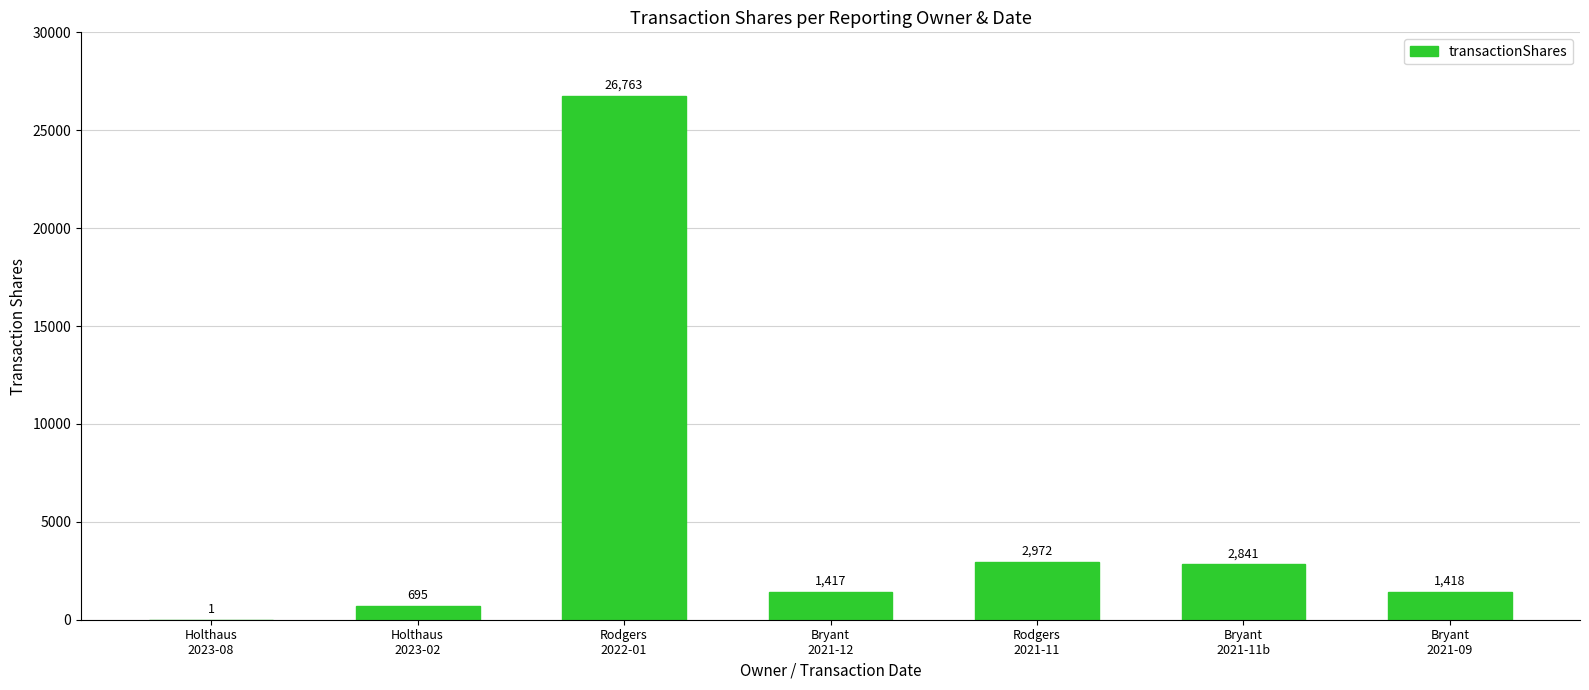

Are the bars horizontal?

No